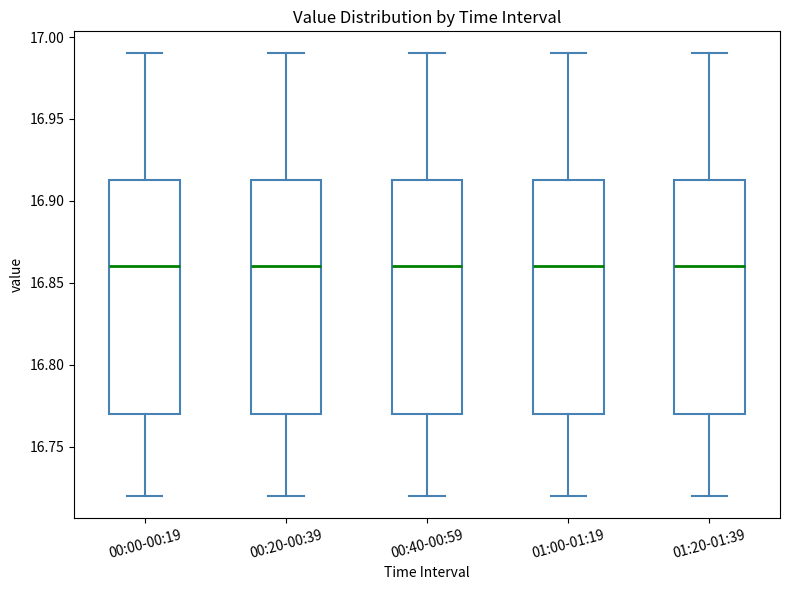

Where does the upper whisker of the box for 00:20-00:39 end on the y-axis? The values are not printed on the chart, so give them approximately, as read against the axis.

16.990